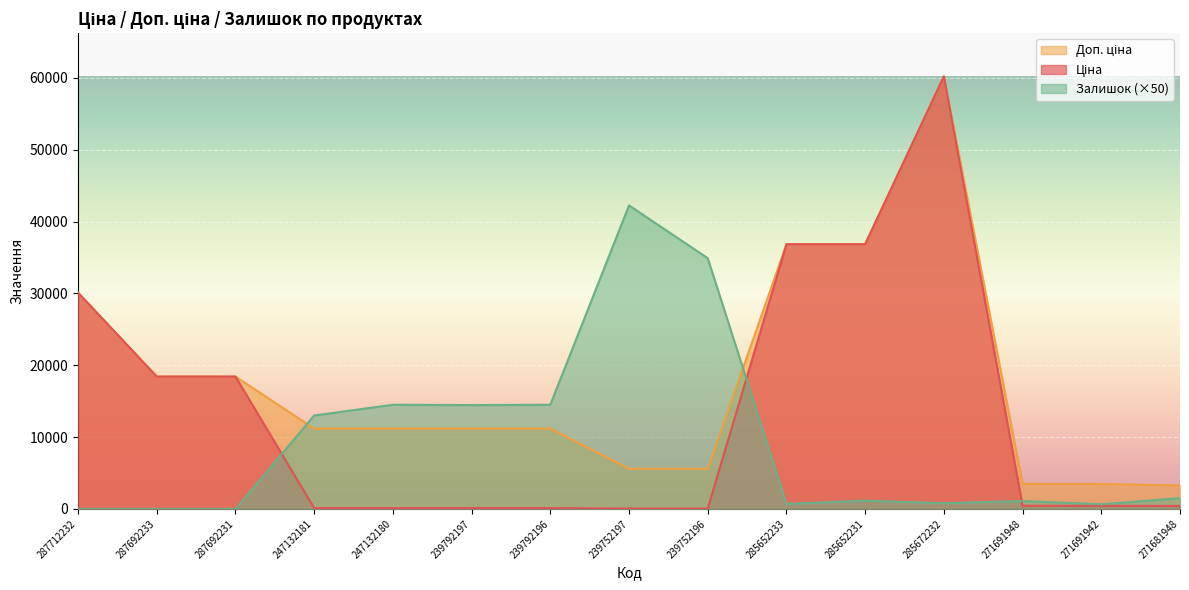

Which series changed the most between 287692233 and 285652233?

Ціна